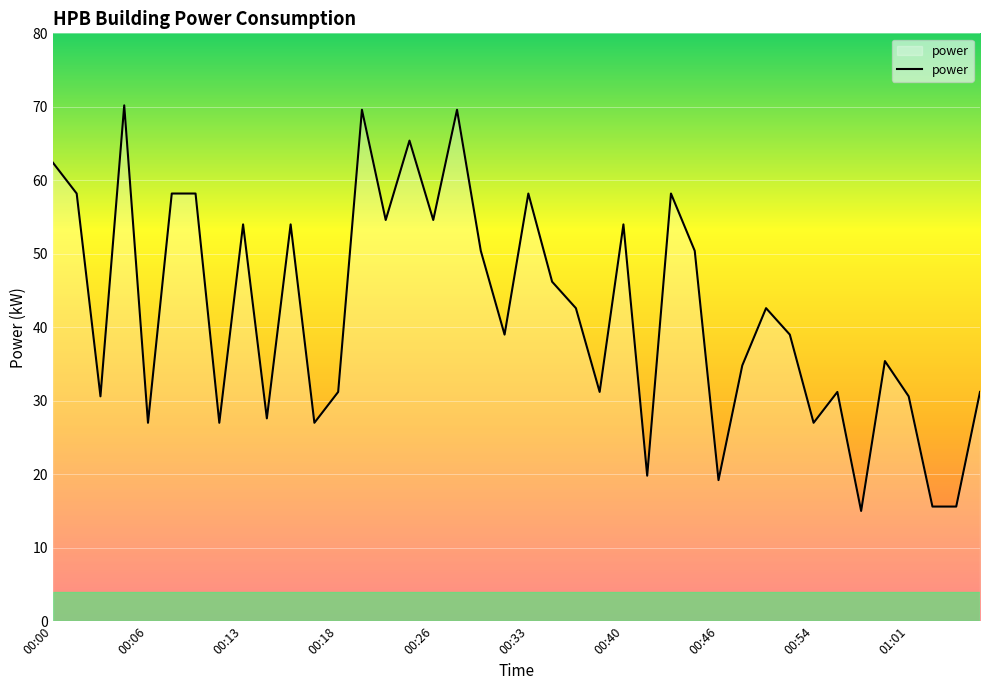

What is the greatest value displayed?

70.2